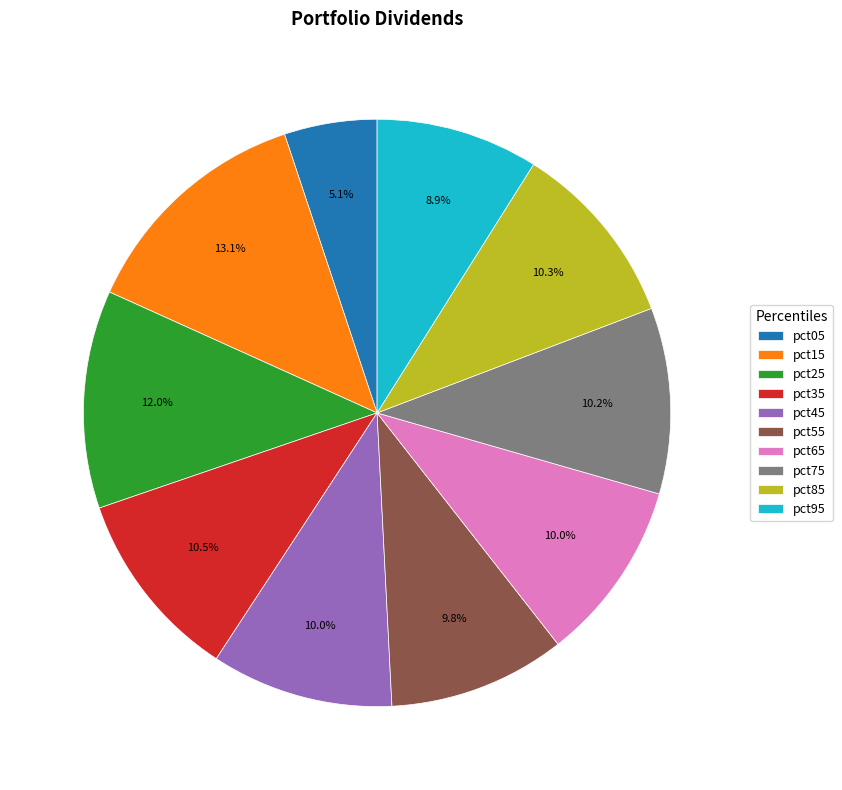

How many slices are in this pie chart?

10